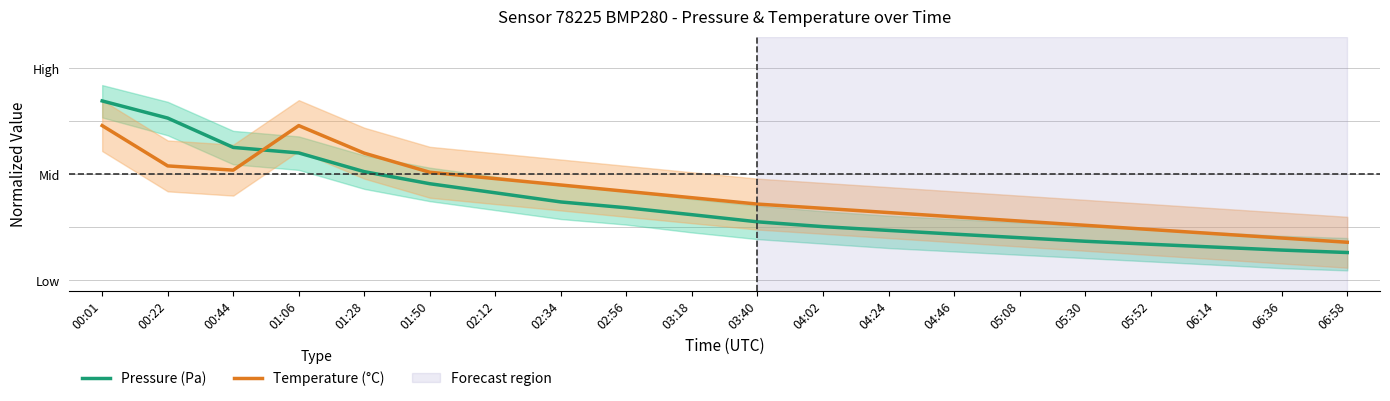

Read the Pressure (Pa) value at 00:44.

0.6